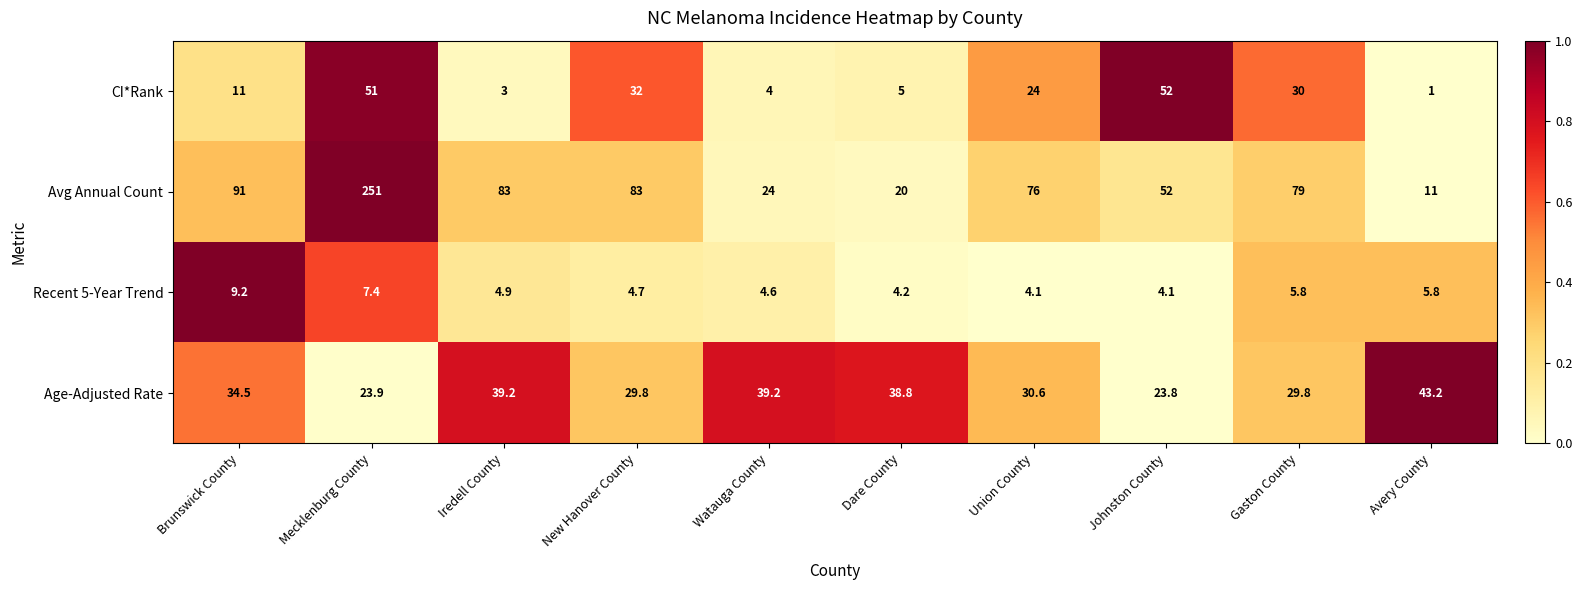

What is the difference between the second highest and second lowest values in the CI*Rank series?

48.0